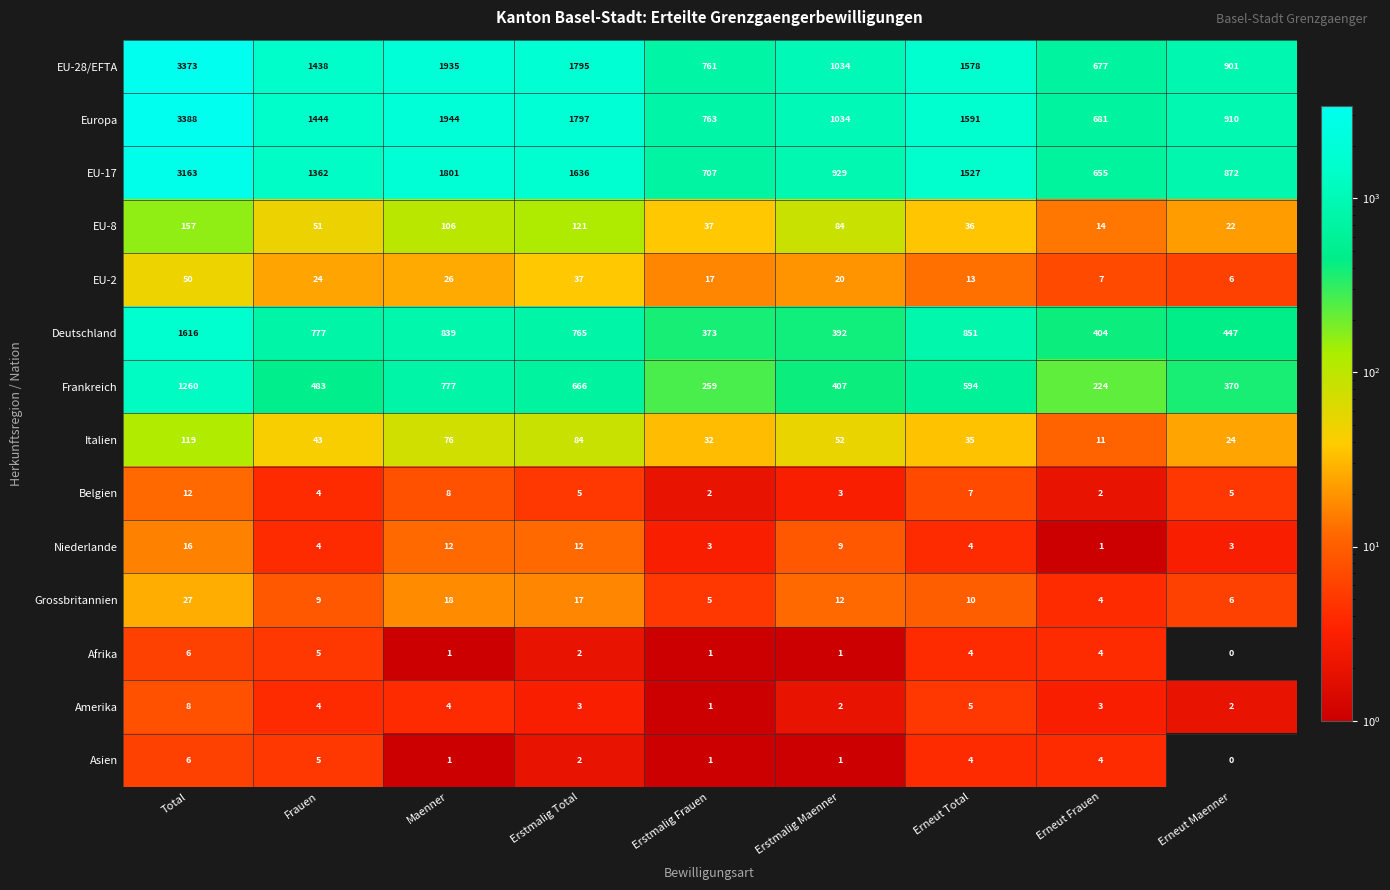

At how many categories does at least one series exceed 679?

9